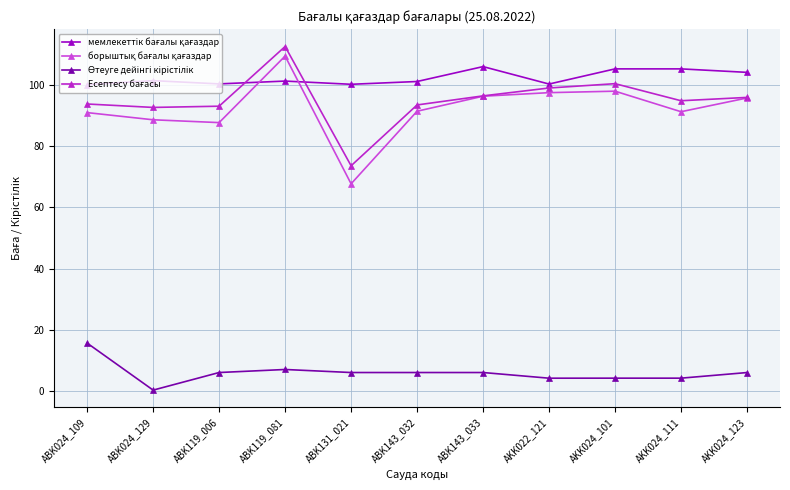

What is the label of the 1st point from the left?

ABK024_109